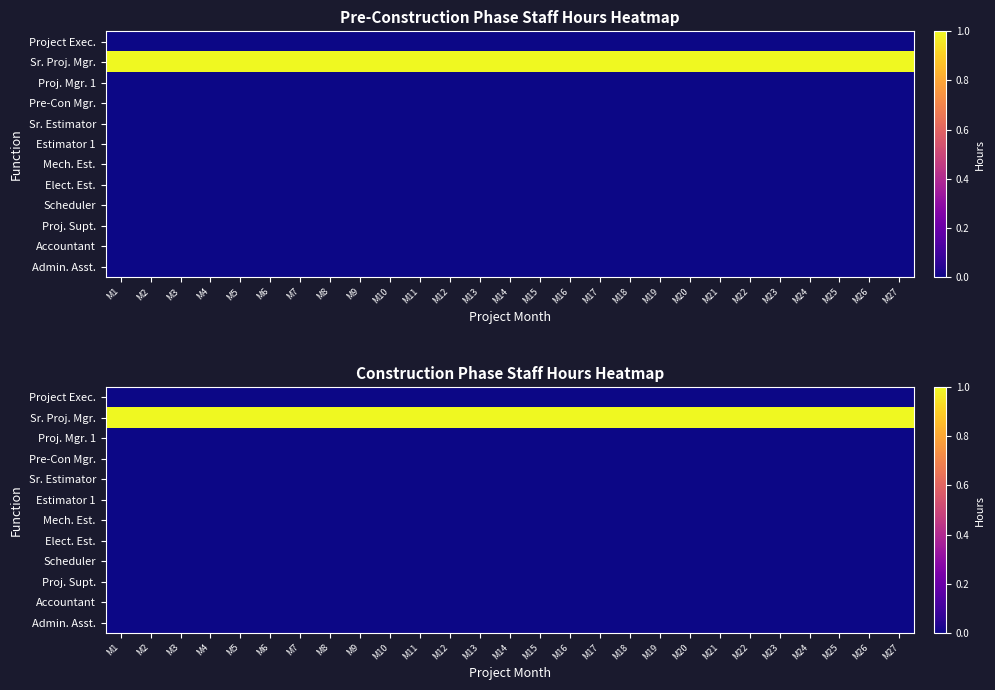

Rank the series at M11 from highest to lowest value.

Sr. Proj. Mgr., Project Exec., Proj. Mgr. 1, Pre-Con Mgr., Sr. Estimator, Estimator 1, Mech. Est., Elect. Est., Scheduler, Proj. Supt., Accountant, Admin. Asst.